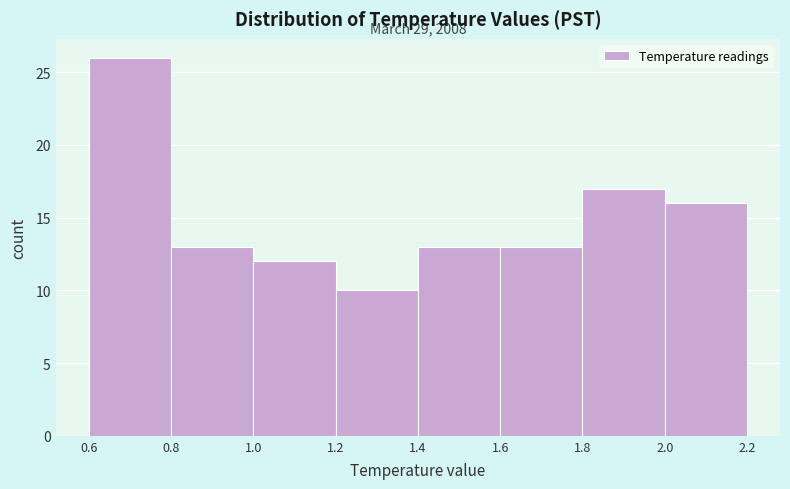

Over which range of the x-axis is the bar tallest?

0.6 to 0.8